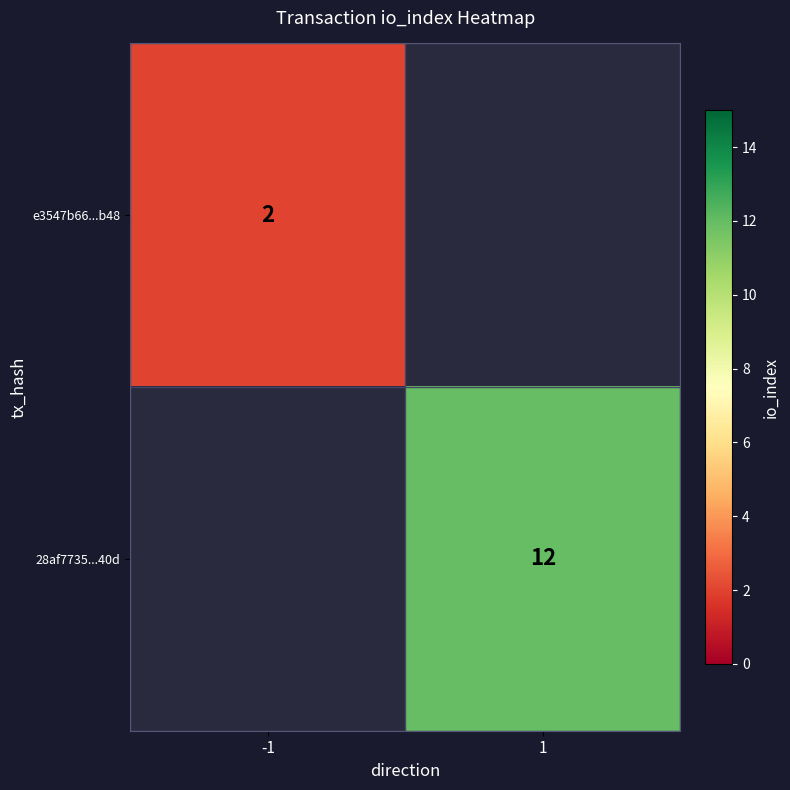

True or false: 28af7735...40d has a value of 12.0 at 1.

True